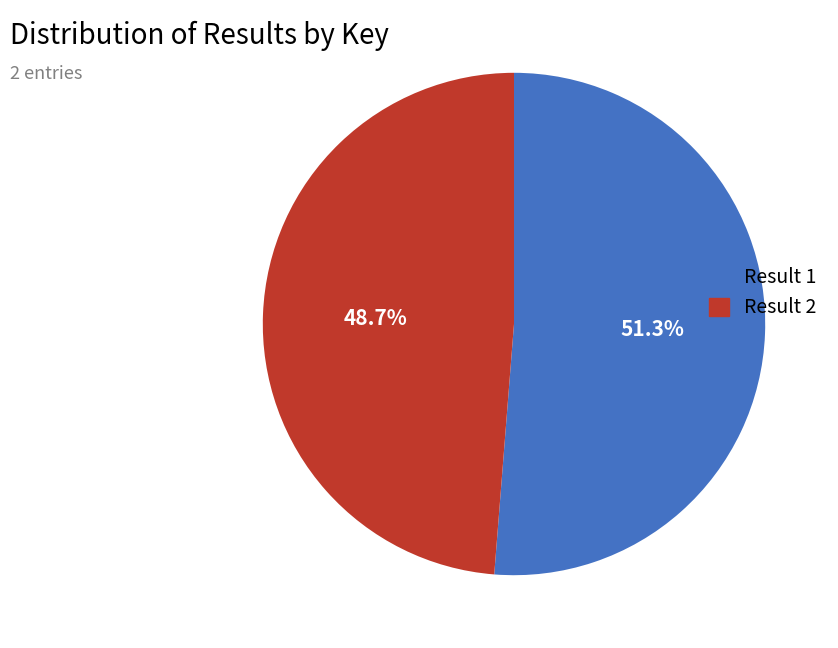

Is there any slice that represents more than half of the pie?

Yes